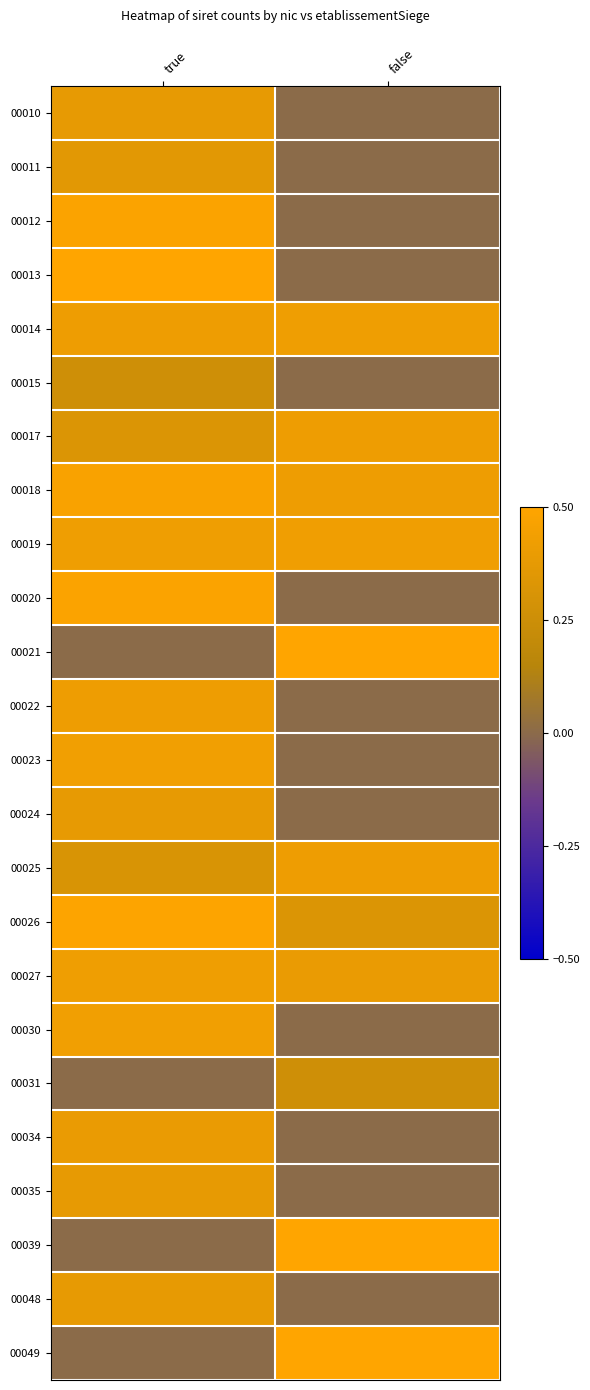

What is the spread (max minus min) of values at true?

0.5